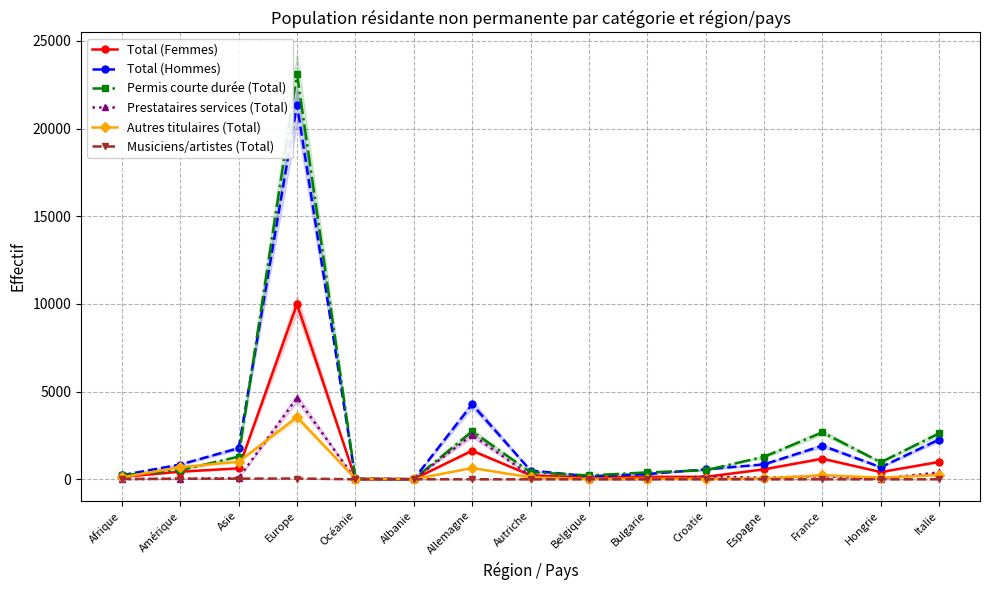

What is the label of the 8th point from the right?

Autriche